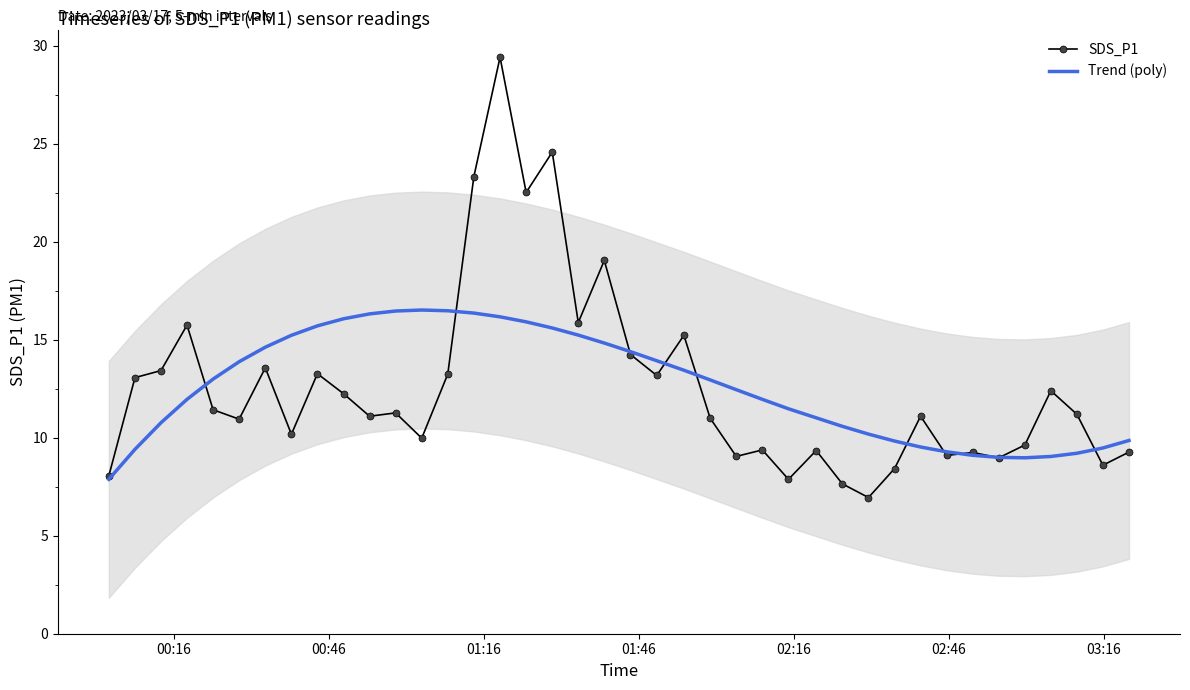

What is the difference between the maximum and minimum values in the SDS_P1 series?

22.5